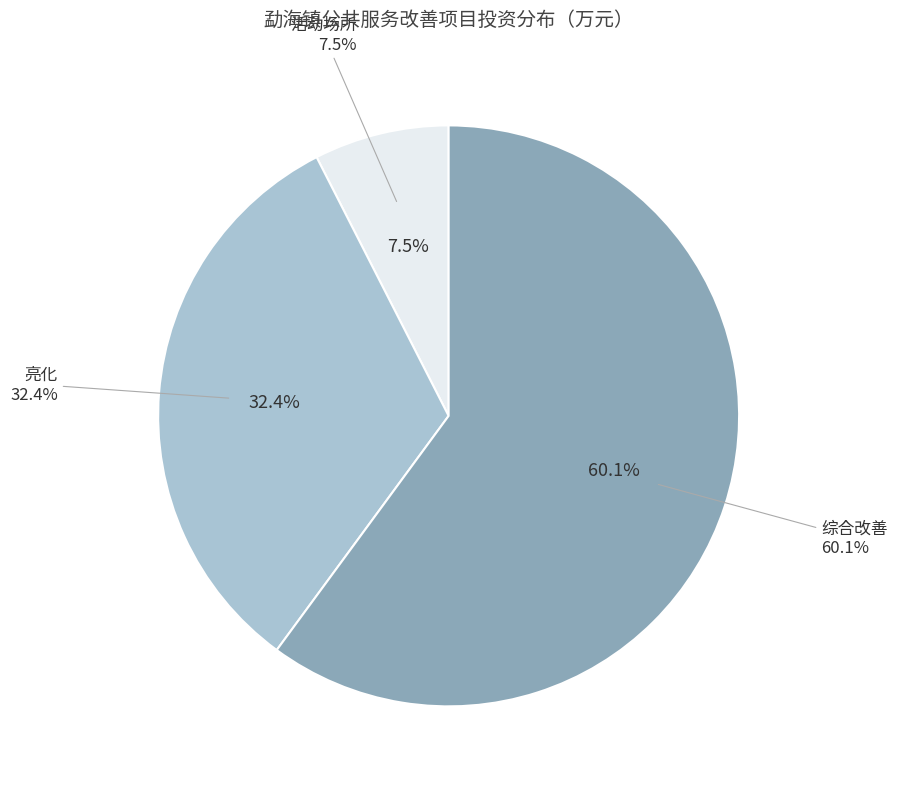

To the nearest percent, what is the difference between the largest and smallest slice percentages?

53%